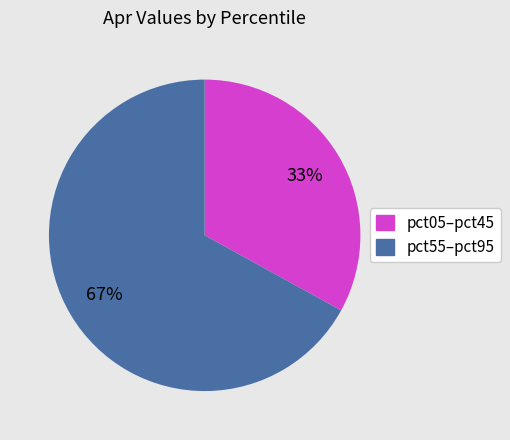

Is there a majority slice in this chart?

Yes